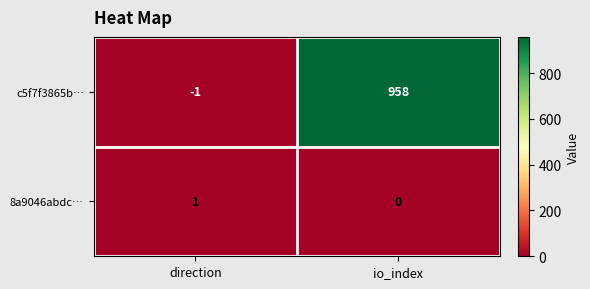

Which series changed the most between direction and io_index?

c5f7f3865b…